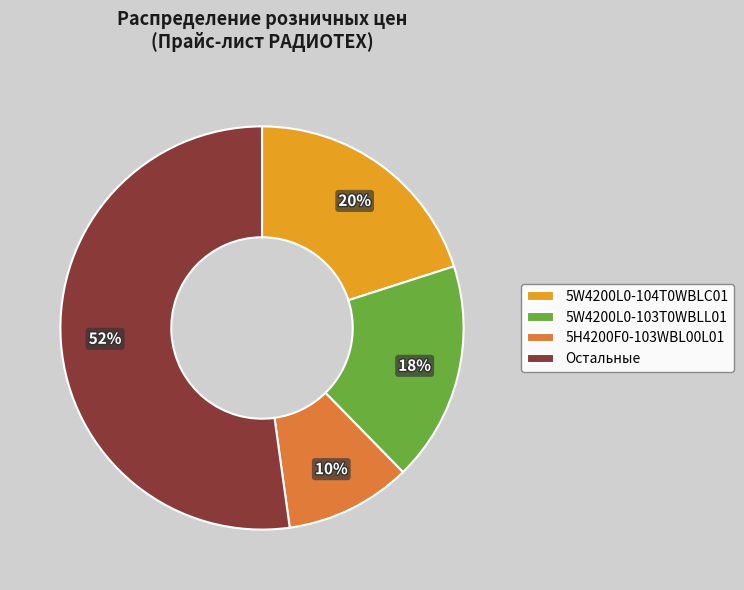

How many segments does this pie chart have?

4